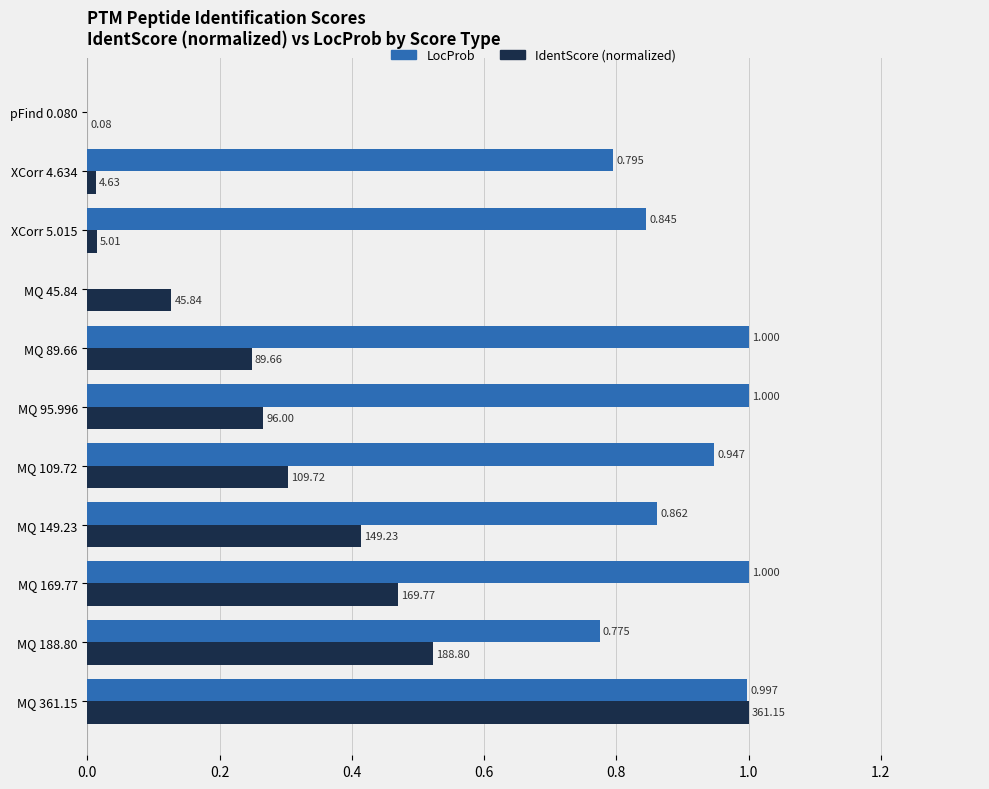

Count the number of categories in the chart.

11